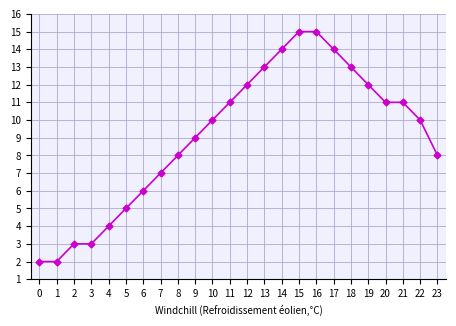

Reading left to right, extract all data points from this chart.

2	2	3	3	4	5	6	7	8	9	10	11	12	13	14	15	15	14	13	12	11	11	10	8